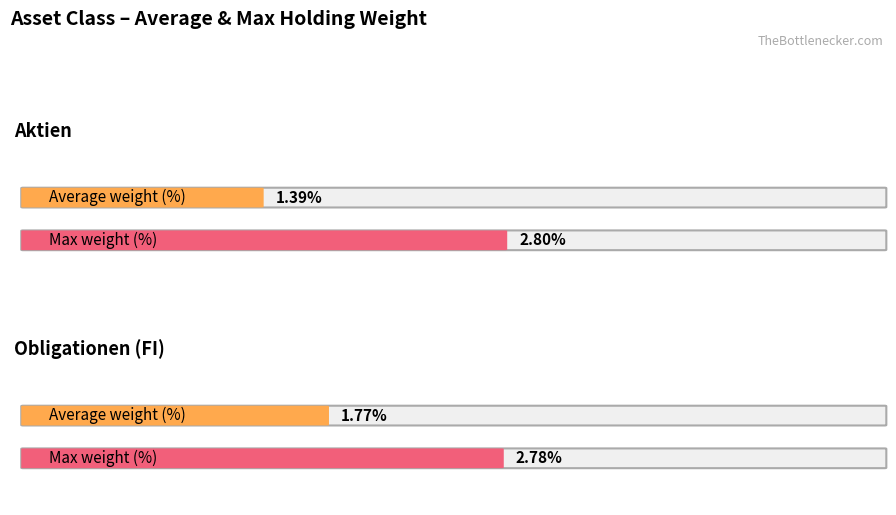

At which category does the chart reach its peak across all series?

Aktien